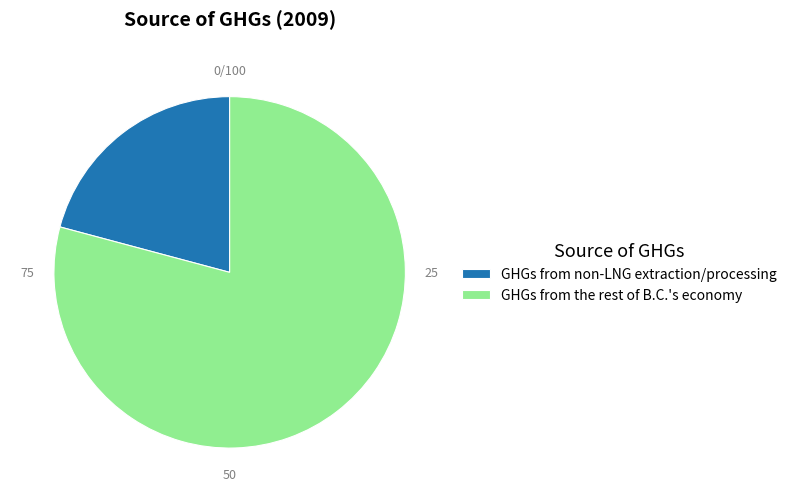

Is it true that GHGs from non-LNG extraction/processing is 21% of the pie?

True